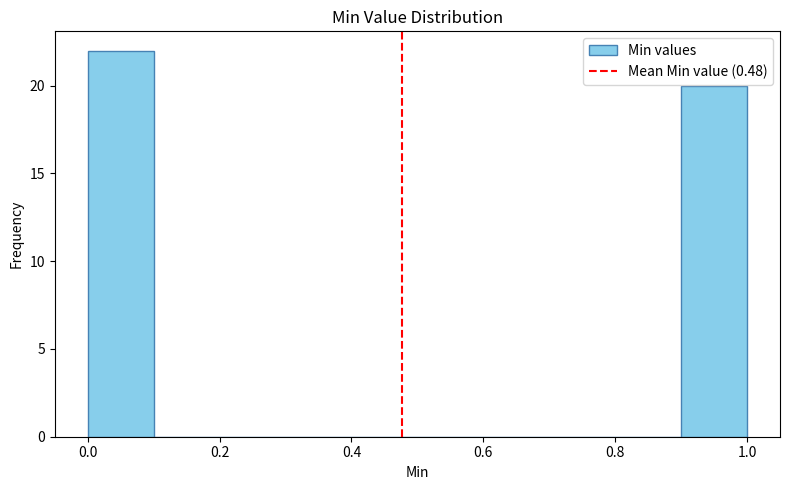

Reading left to right, transcribe this chart: for each bar, give the range it covers on the x-axis and its height. The values are not printed on the chart, so give them approximately, as read against the axis.

0.0 to 0.1: 22
0.1 to 0.2: 0
0.2 to 0.3: 0
0.3 to 0.4: 0
0.4 to 0.5: 0
0.5 to 0.6: 0
0.6 to 0.7: 0
0.7 to 0.8: 0
0.8 to 0.9: 0
0.9 to 1.0: 20